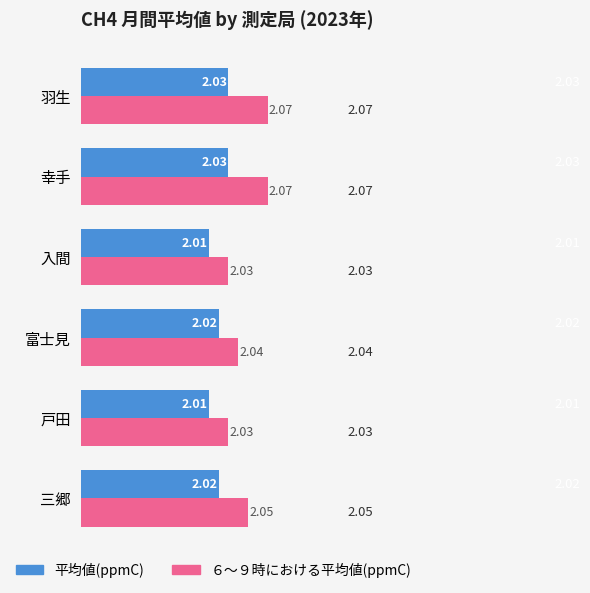

What is the sum of the 平均値(ppmC) values at 入間 and 戸田?

4.0